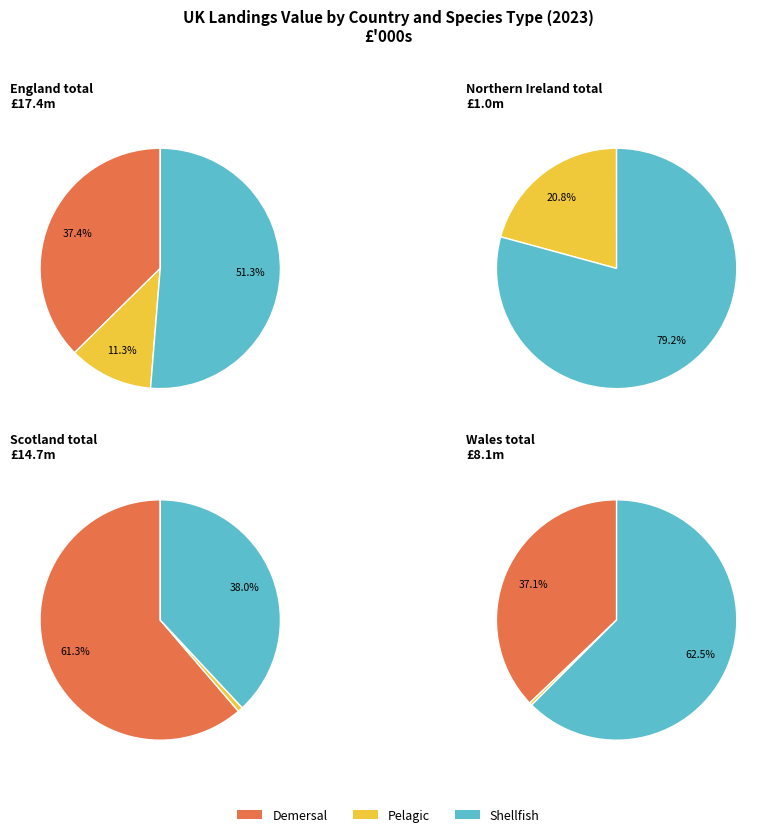

Approximately how many times larger is the value at England total compared to Wales total?

2.1